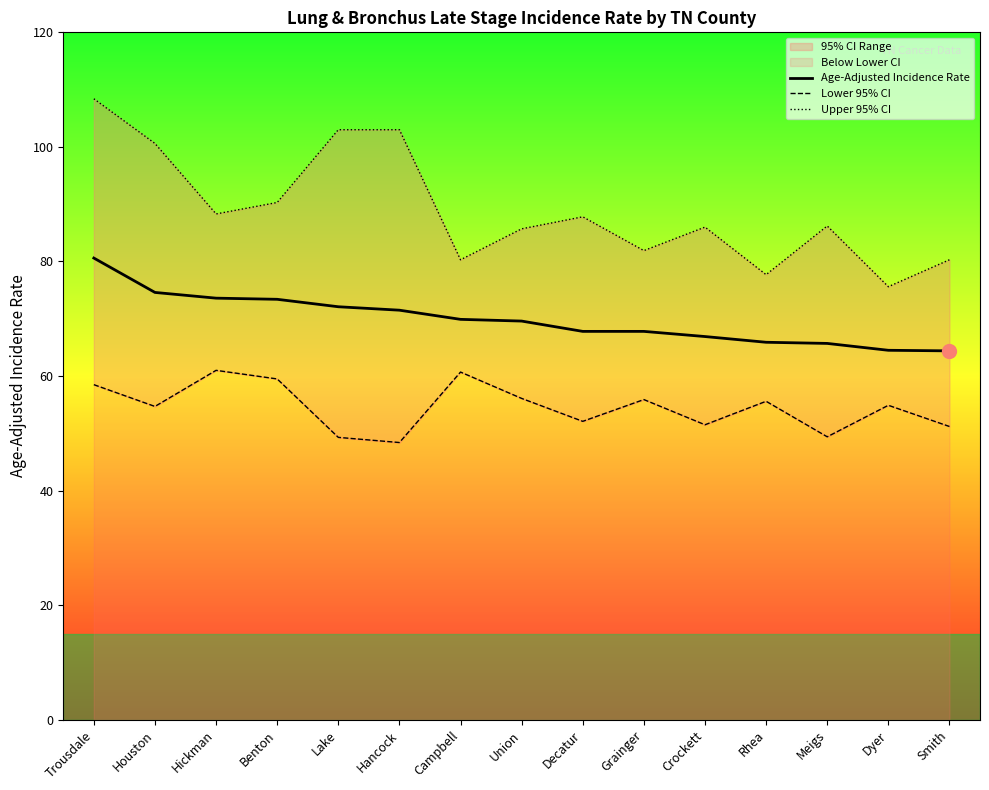

Which series has the largest total across all categories?

Upper 95% CI